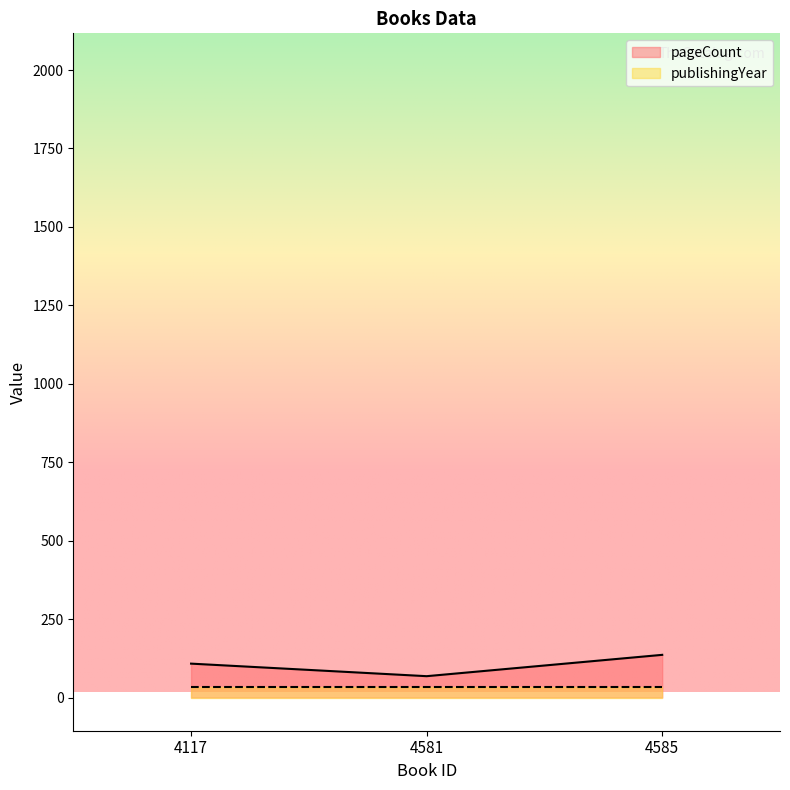

At which category does the chart reach its peak across all series?

4585